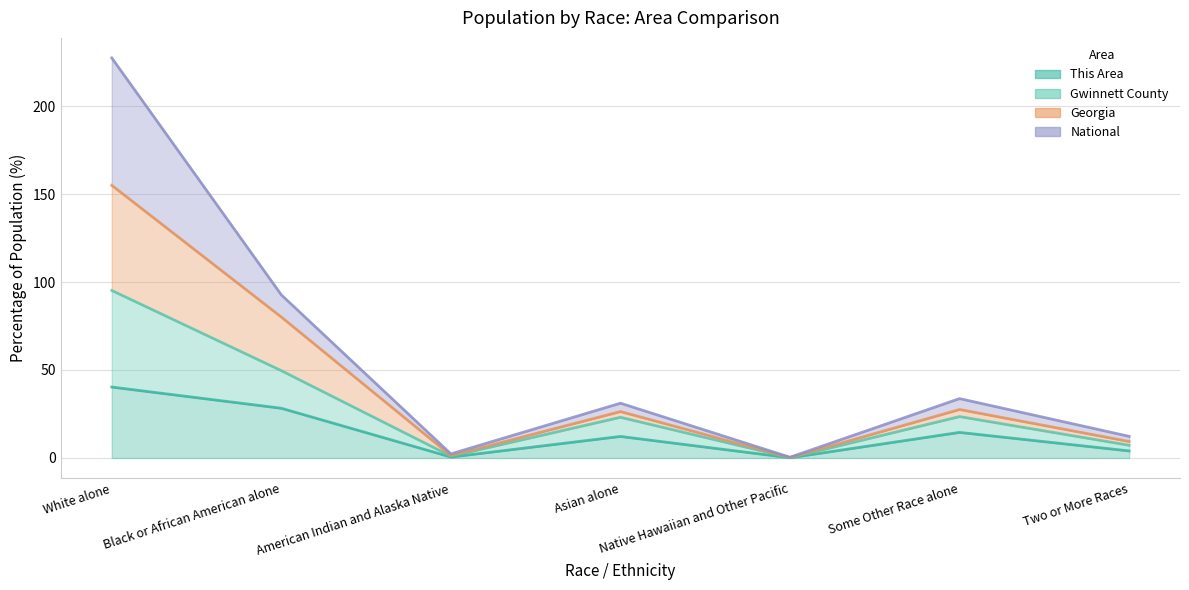

Which category has the highest value across all series?

White alone